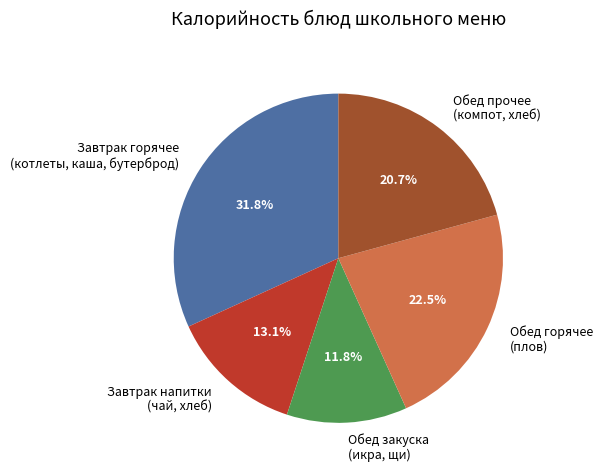

What is the smallest slice in the pie chart?

Обед закуска (икра, щи)